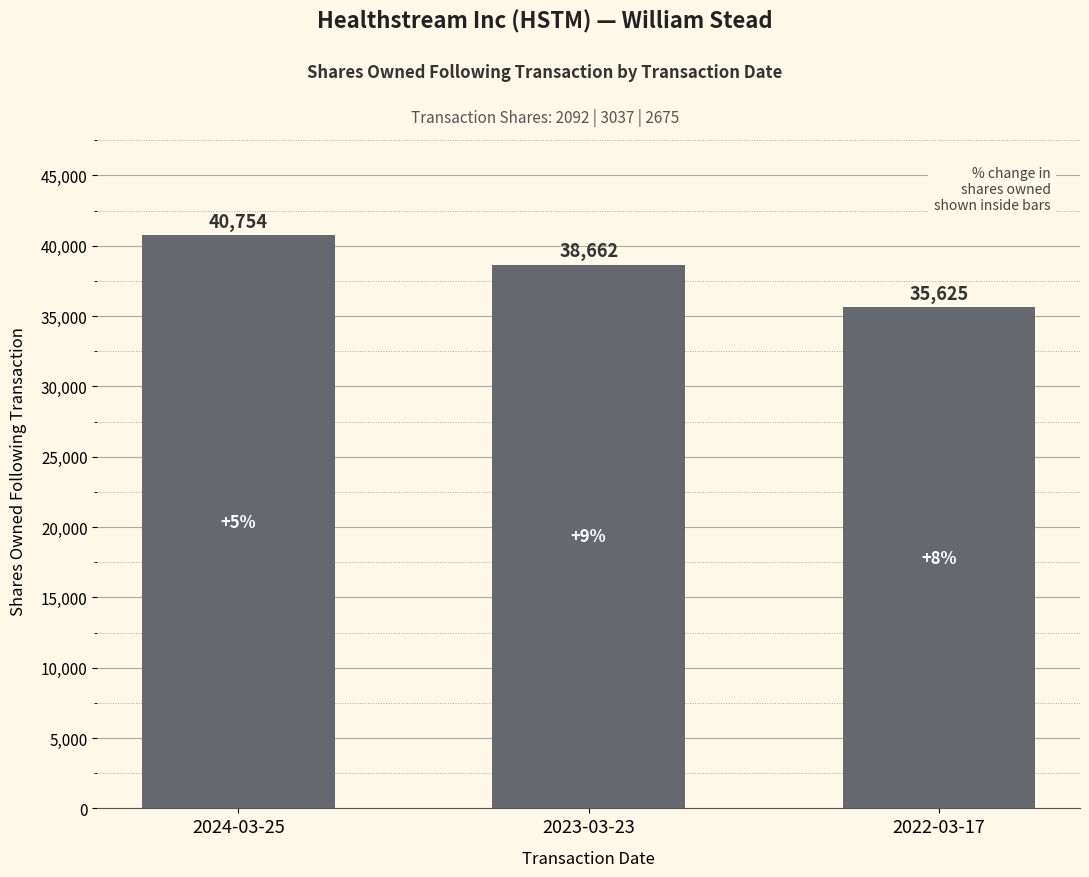

What is the difference between the maximum and minimum values?

5129